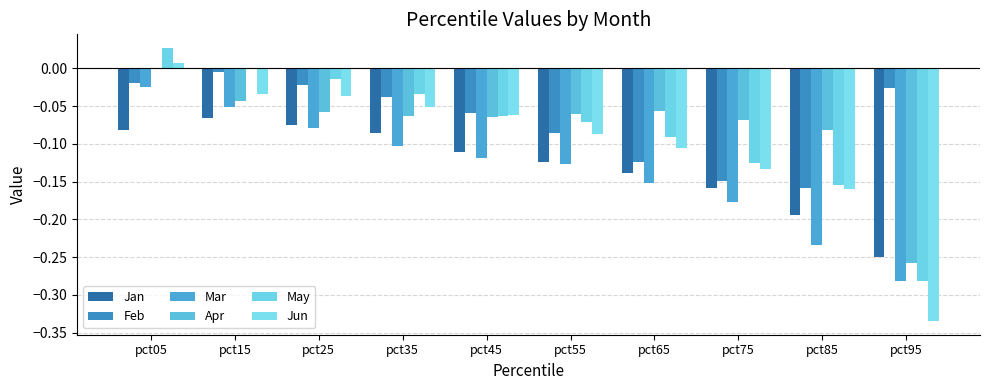

At which category is the sum across all series the highest?

pct05